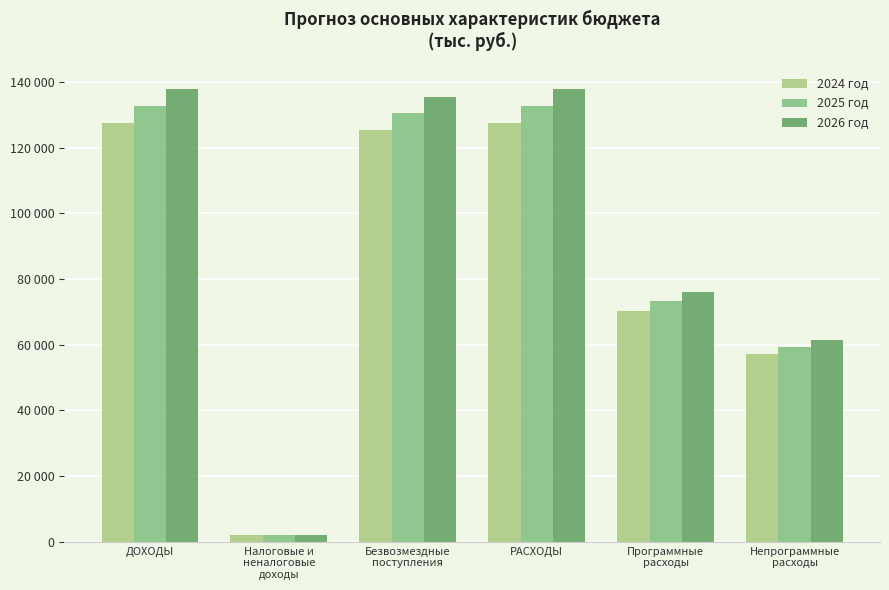

Does the chart contain stacked bars?

No